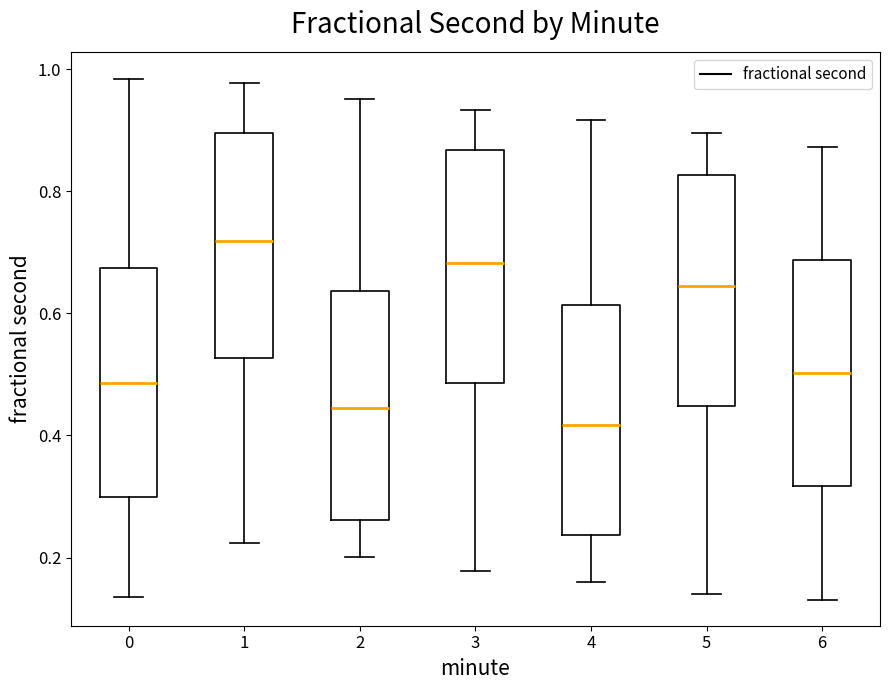

Which box's median line is the highest?

1